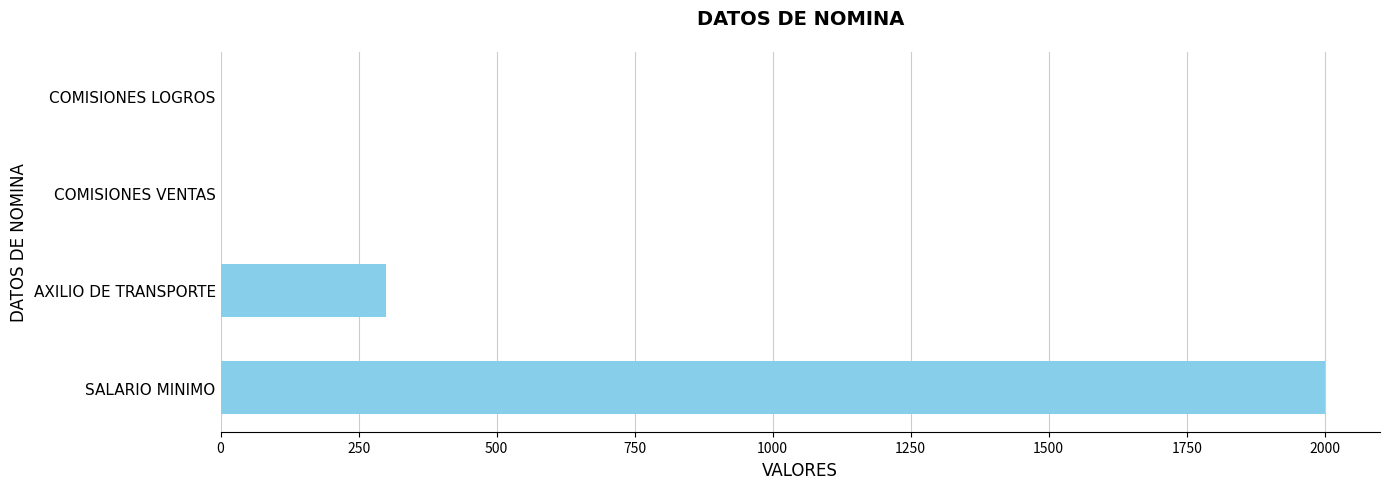

Between AXILIO DE TRANSPORTE and COMISIONES LOGROS, which is larger?

AXILIO DE TRANSPORTE